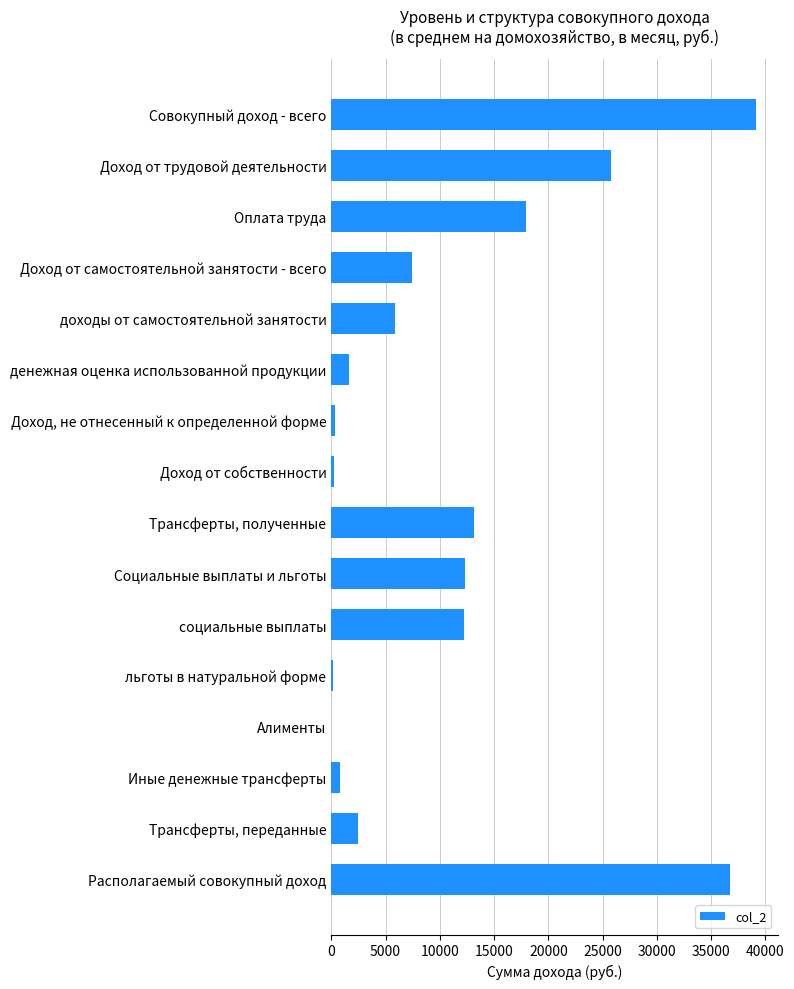

What is the sum of the values at социальные выплаты and Совокупный доход - всего?

51364.1